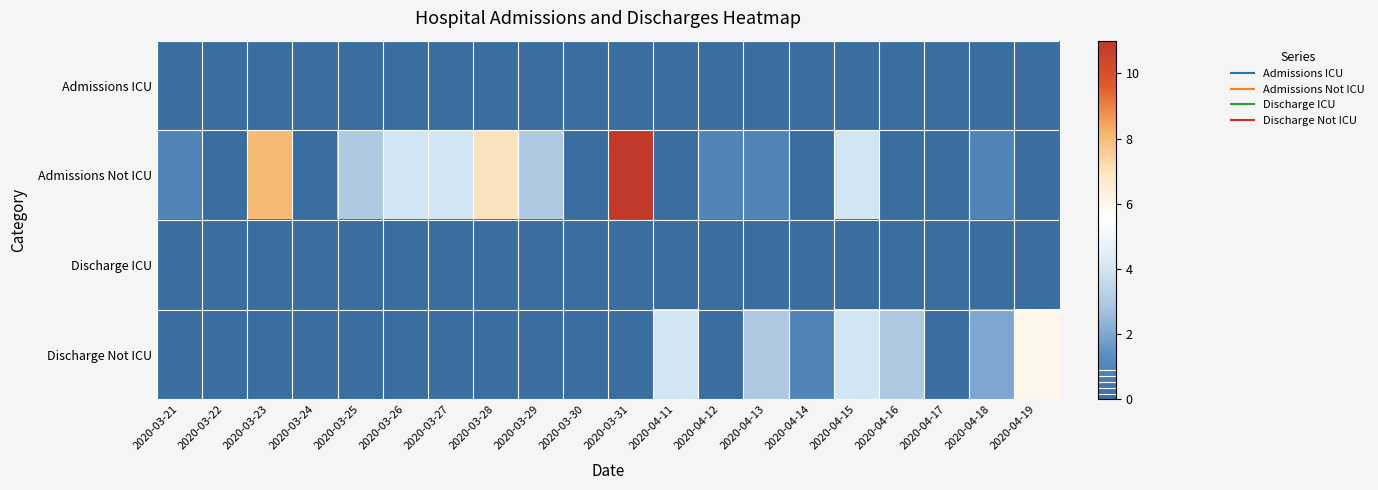

Rank the series by their maximum value, from highest to lowest.

Admissions Not ICU, Discharge Not ICU, Admissions ICU, Discharge ICU